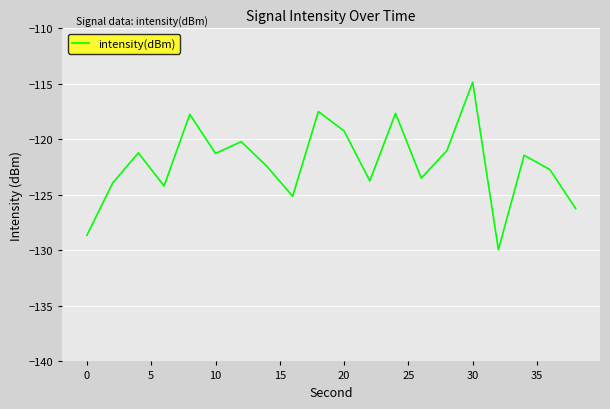

What is the greatest value displayed?

-114.8